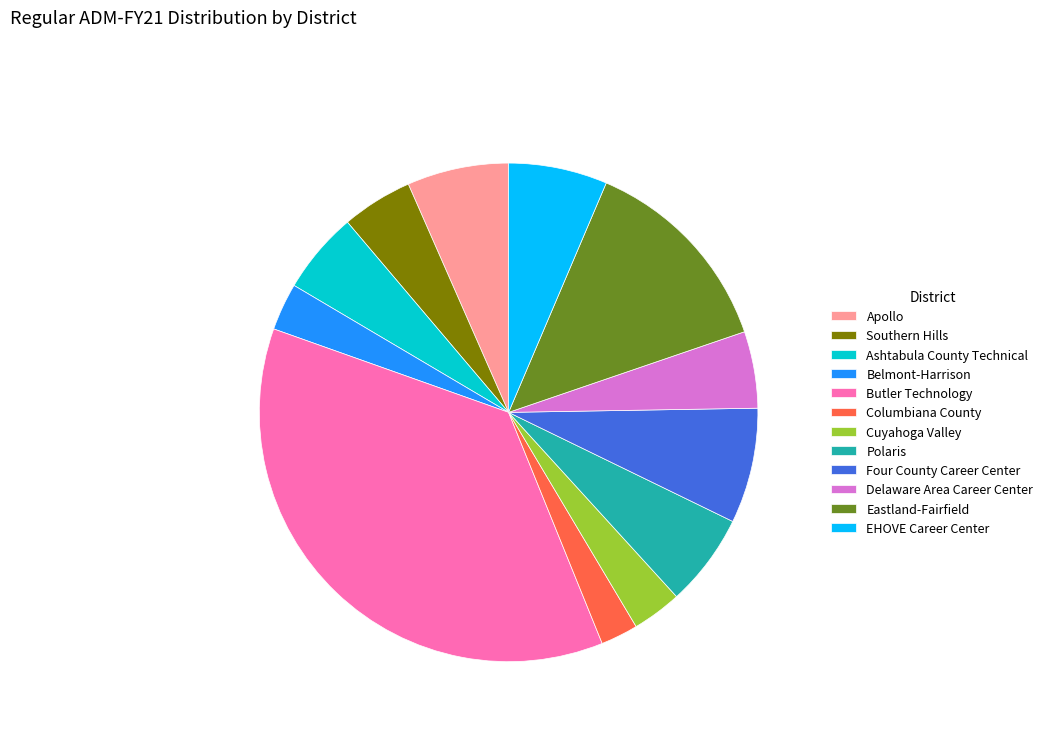

Does Belmont-Harrison represent more than half of the total?

No